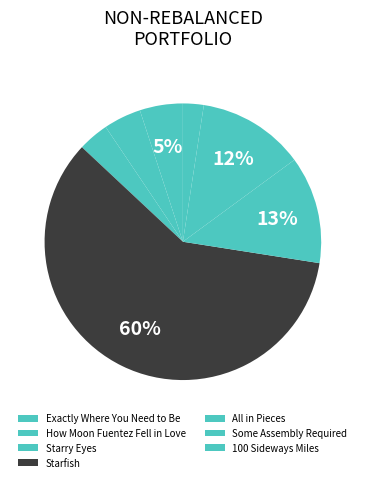

How many slices are in this pie chart?

7